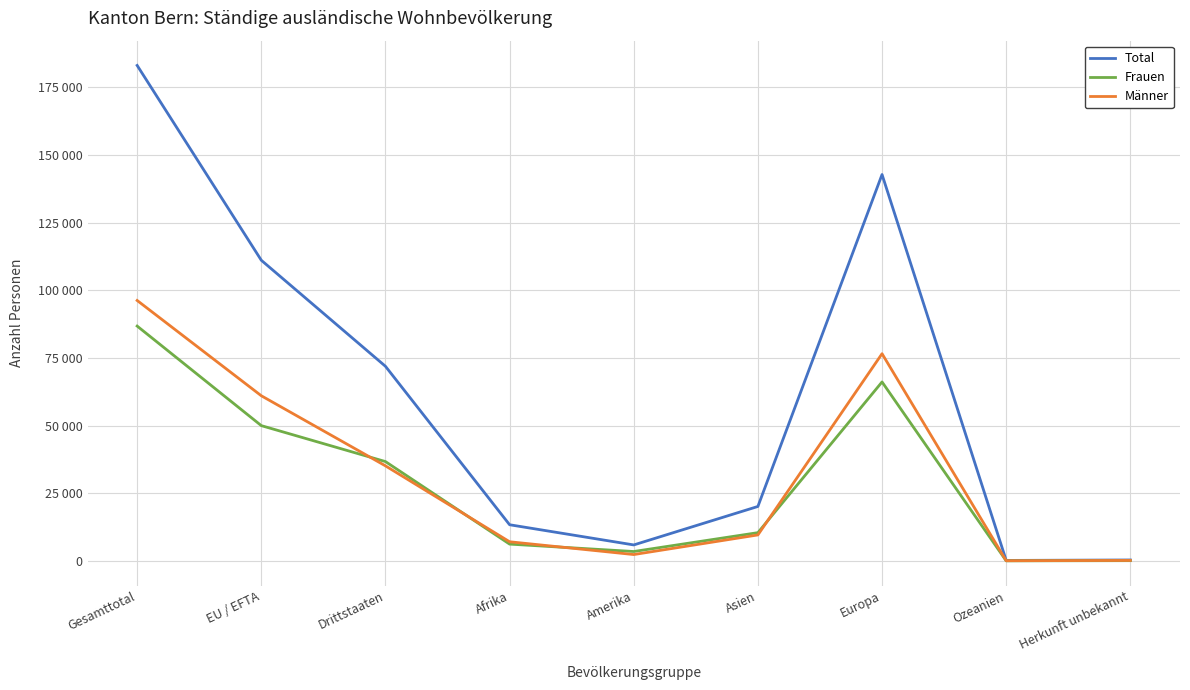

Between Amerika and Europa, which series saw the biggest shift?

Total